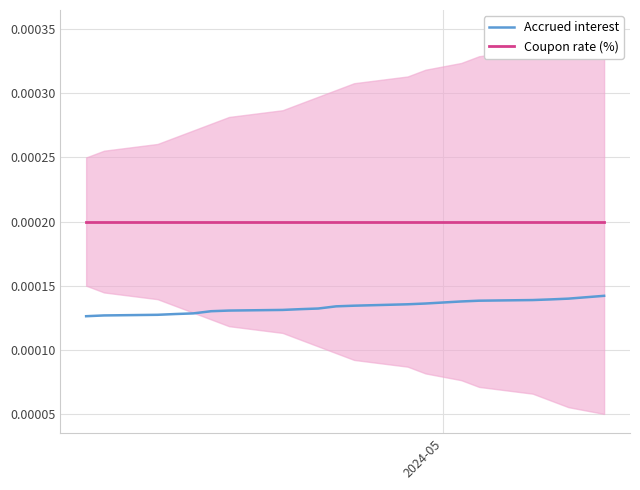

How many Accrued interest values are between 0 and 1?

20